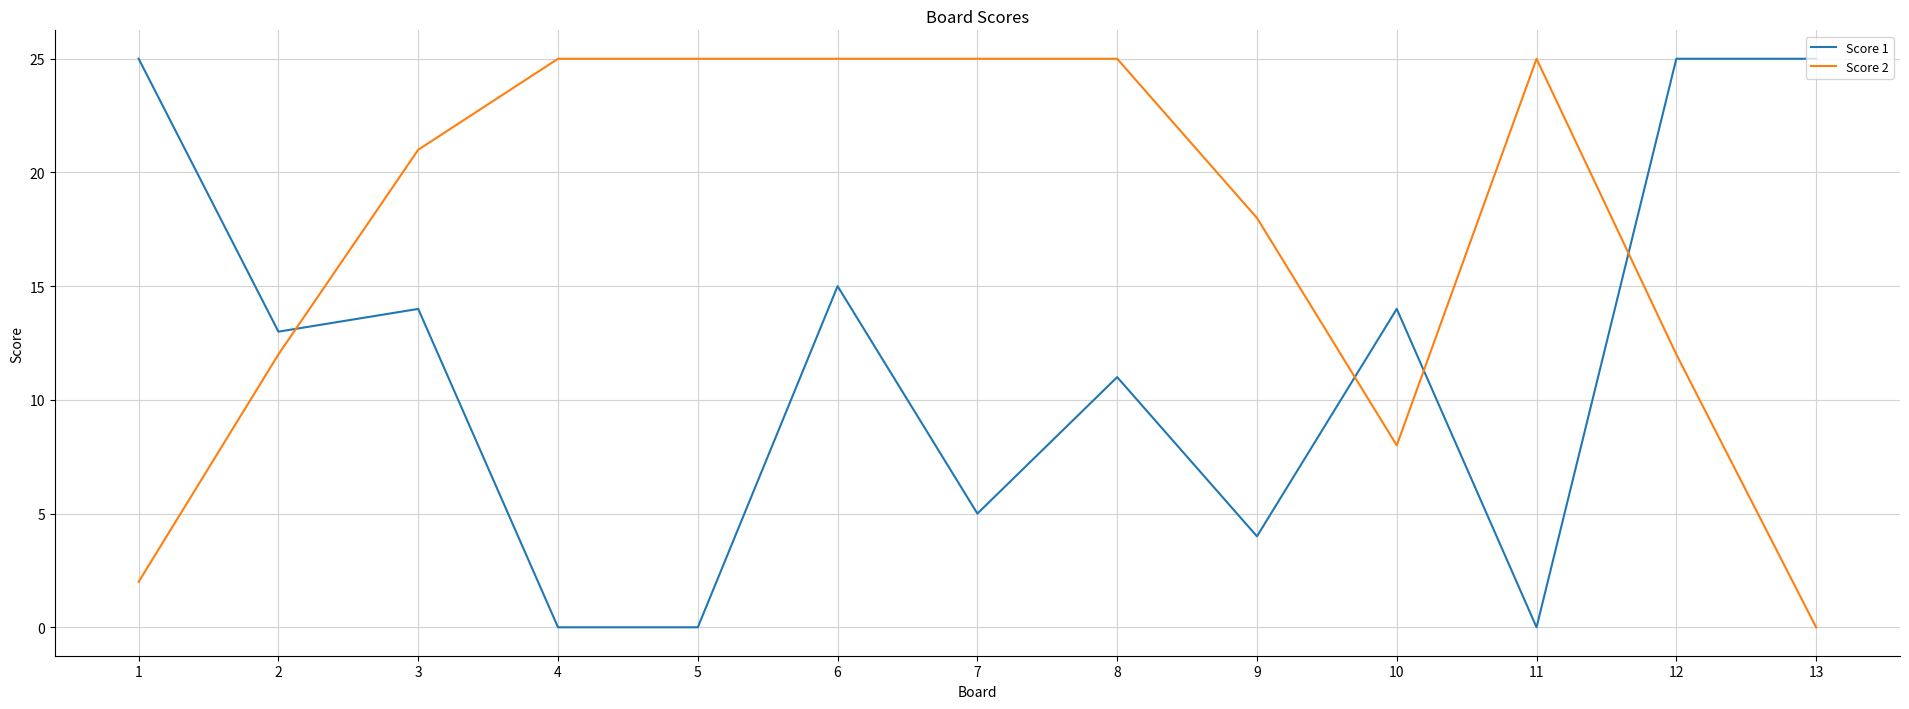

Reading left to right, extract all data points from this chart.

Score 1: 25	13	14	0	0	15	5	11	4	14	0	25	25
Score 2: 2	12	21	25	25	25	25	25	18	8	25	12	0